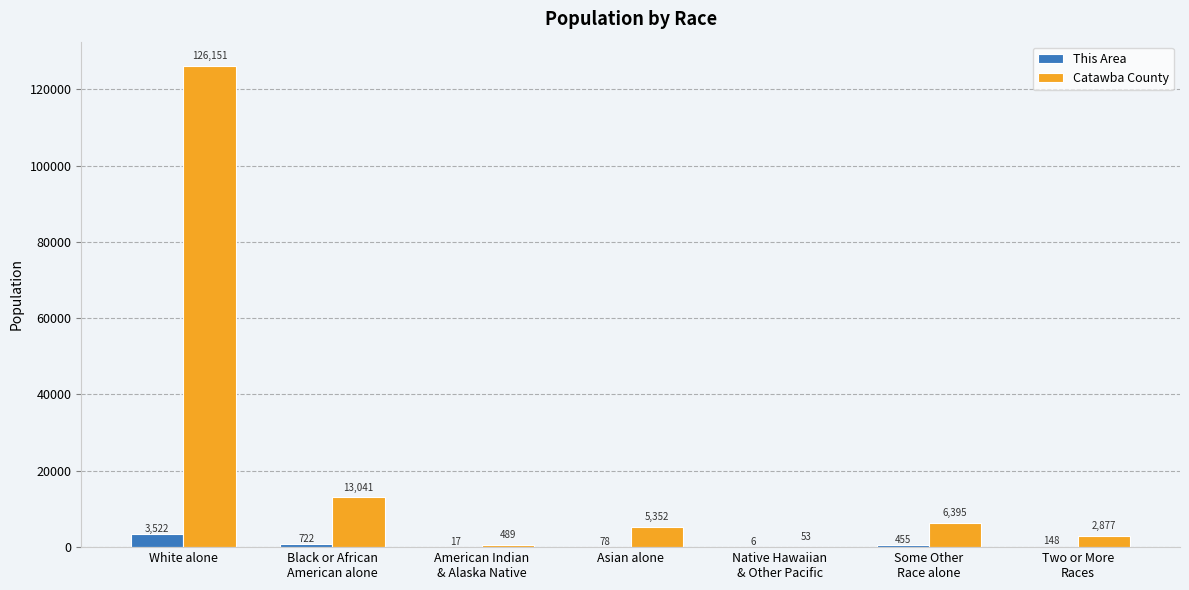

What is the highest value of the Catawba County series?

126151